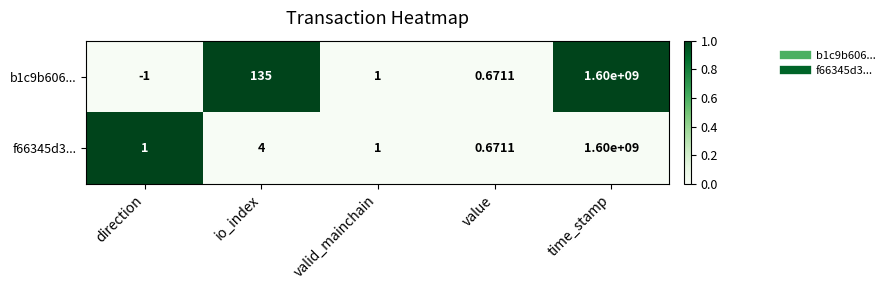

Which category has the lowest value across all series?

direction